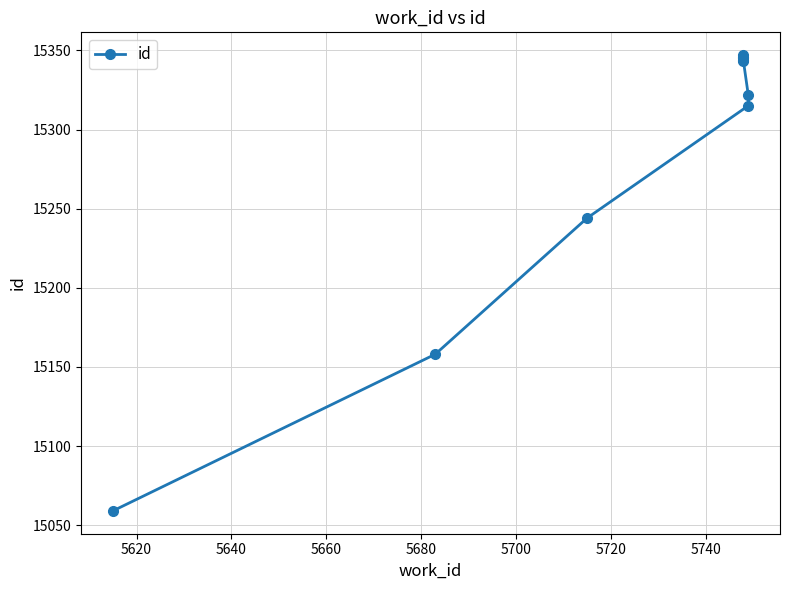

How many data points does each series have?

10